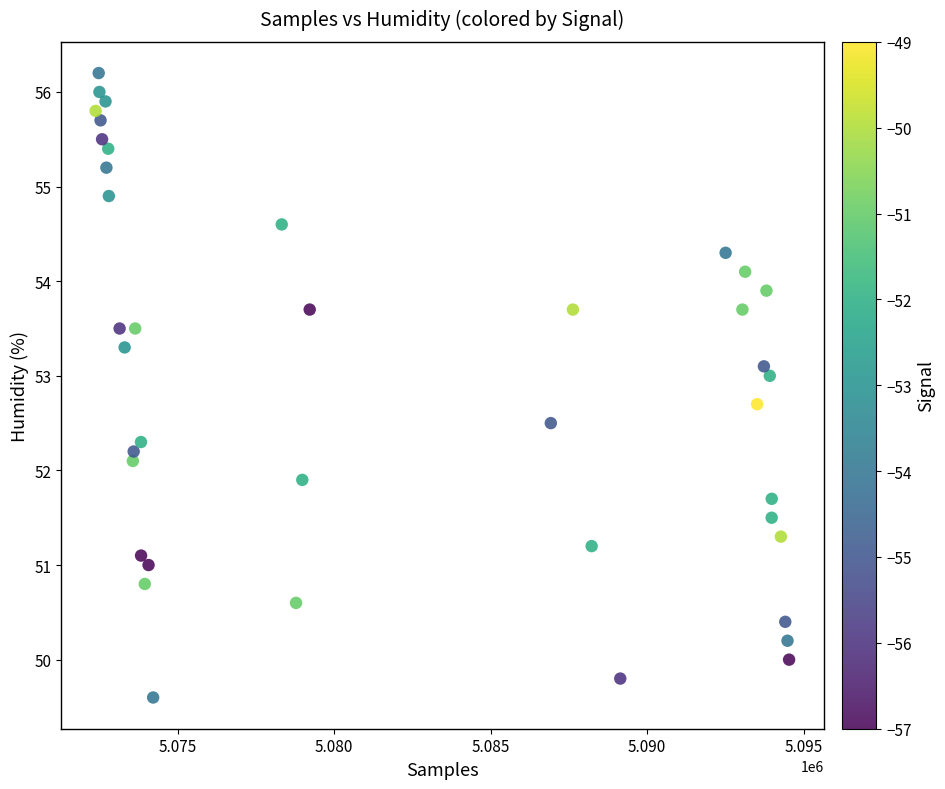

What is the range of X values (max minus min)?

22161.0